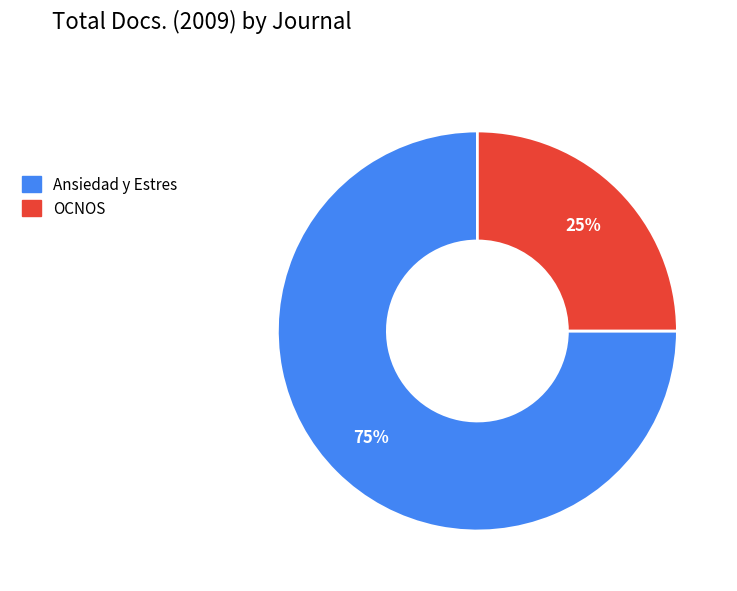

How many segments does this pie chart have?

2